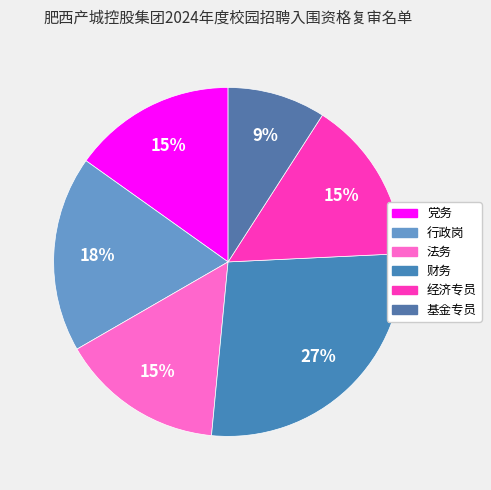

Rank the categories by value from highest to lowest.

财务, 行政岗, 党务, 法务, 经济专员, 基金专员